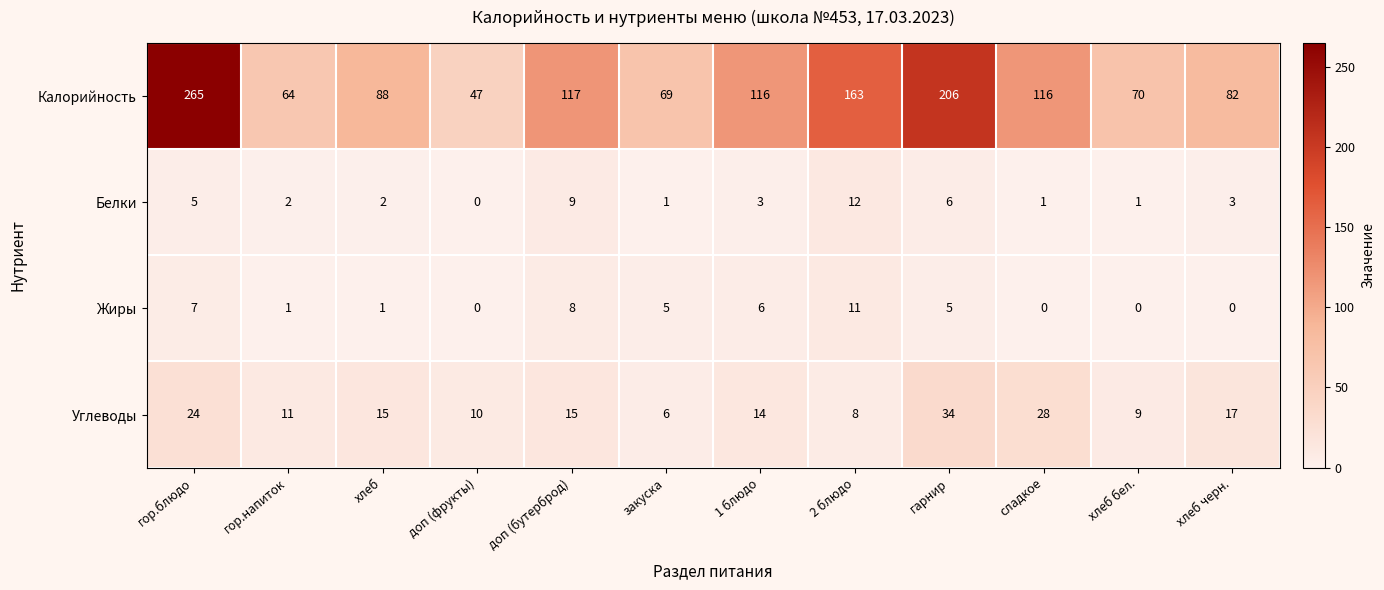

Is it true that Калорийность equals 206 at гарнир?

True